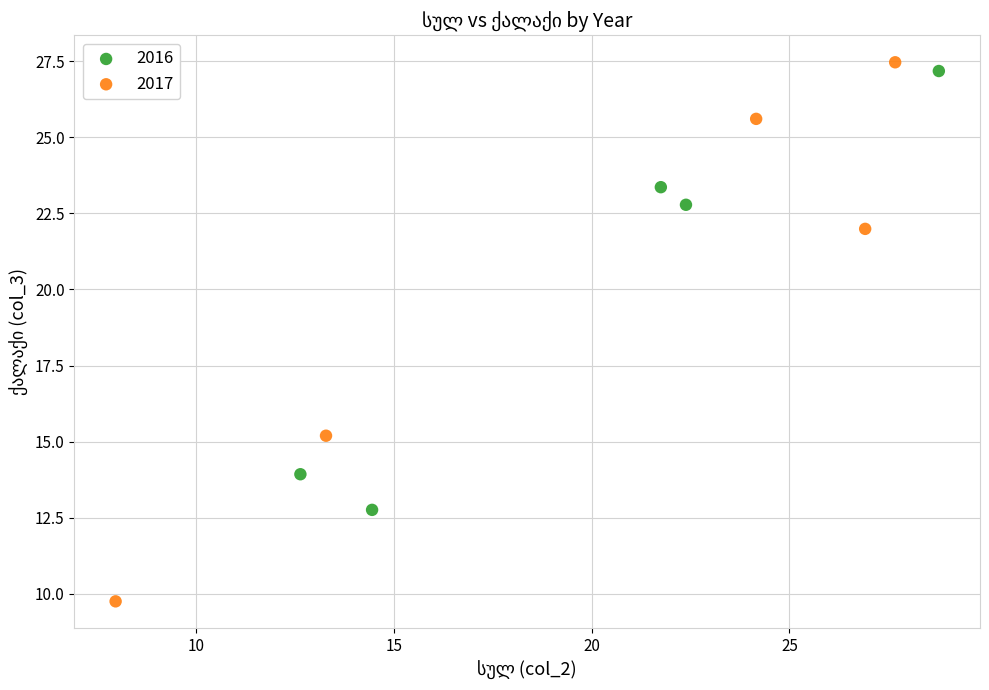

Which series has the widest spread of Y values?

2017